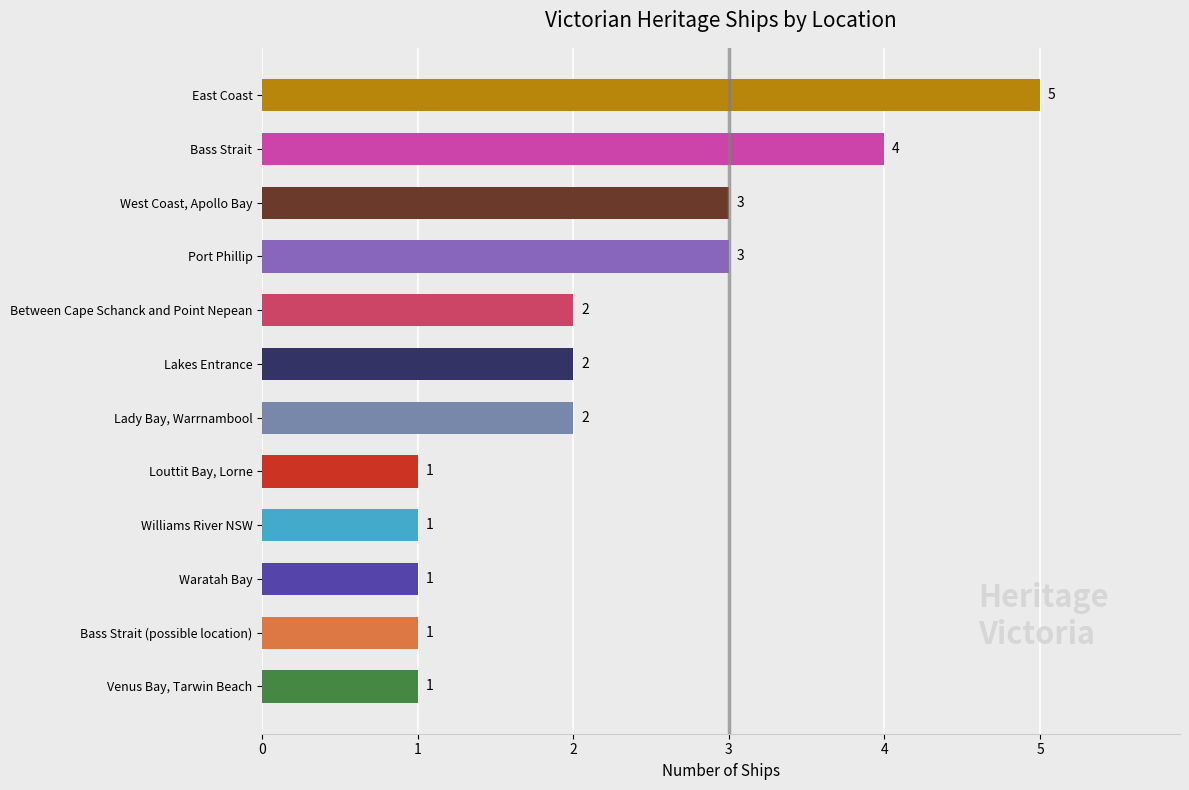

Does the chart contain stacked bars?

No